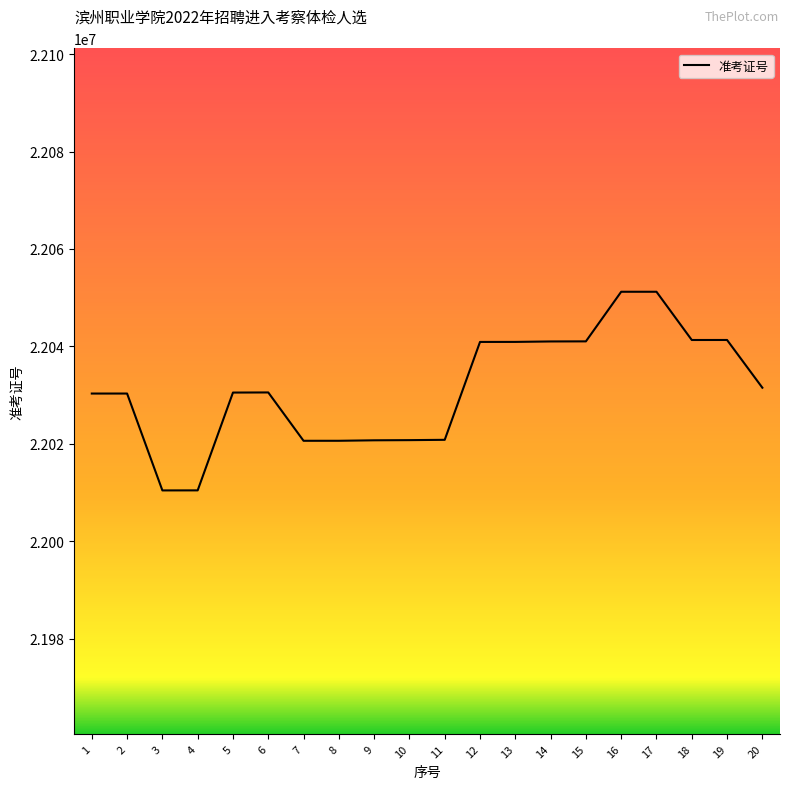

The value at 18 is 13758632. True or false?

False